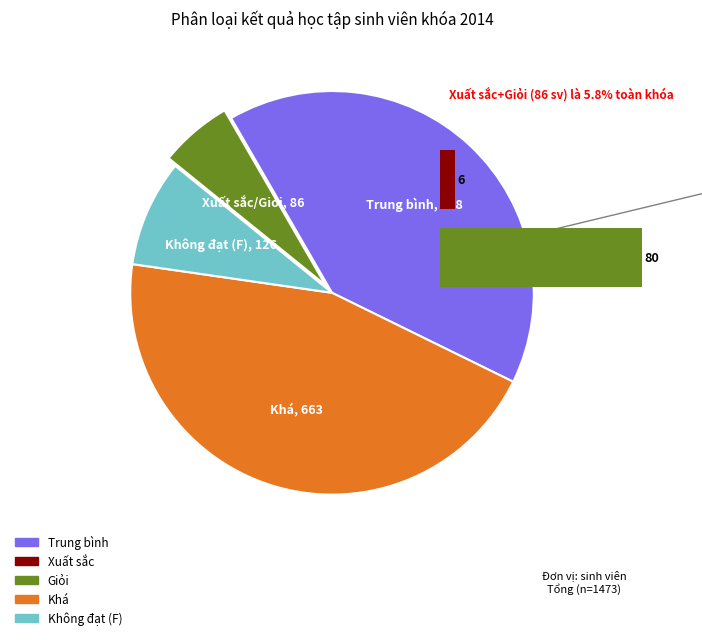

True or false: Trung bình accounts for 29% of the total.

False